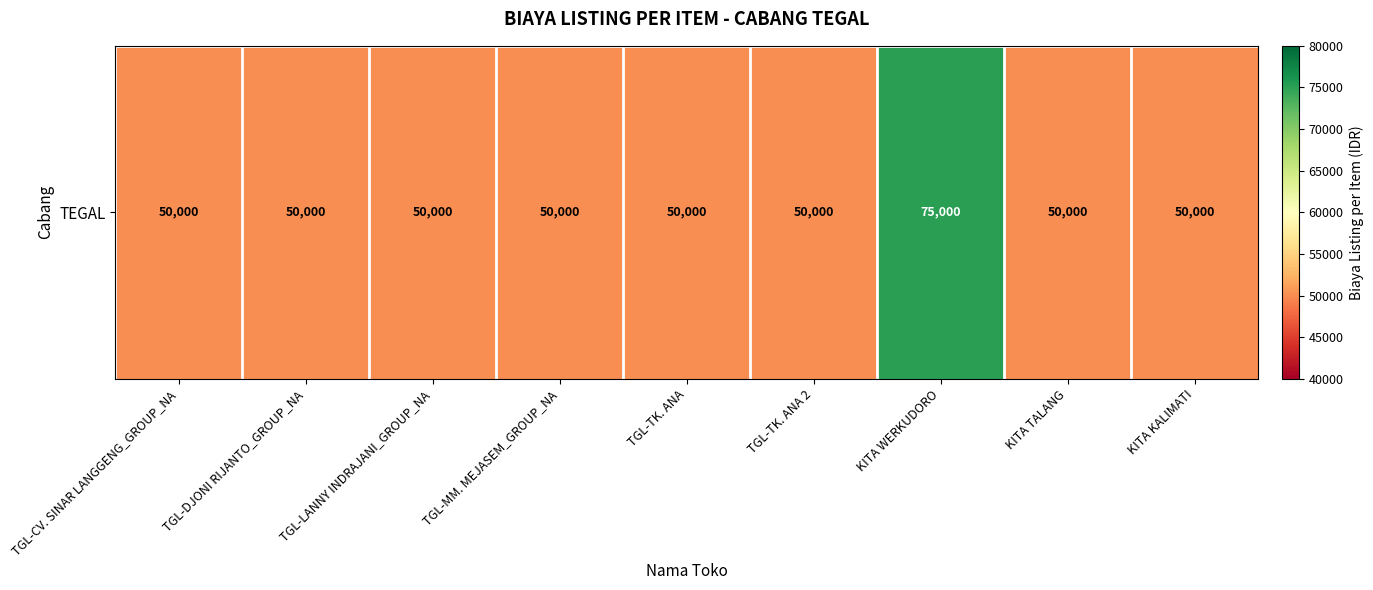

Count the number of categories in the chart.

9